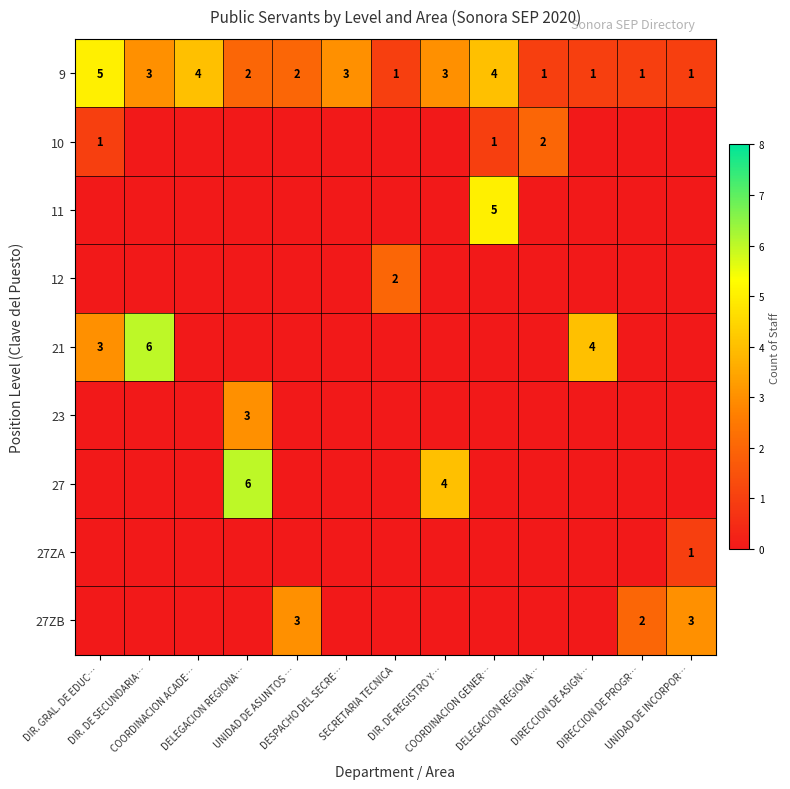

At which category is the sum across all series the highest?

DELEGACION REGIONA…